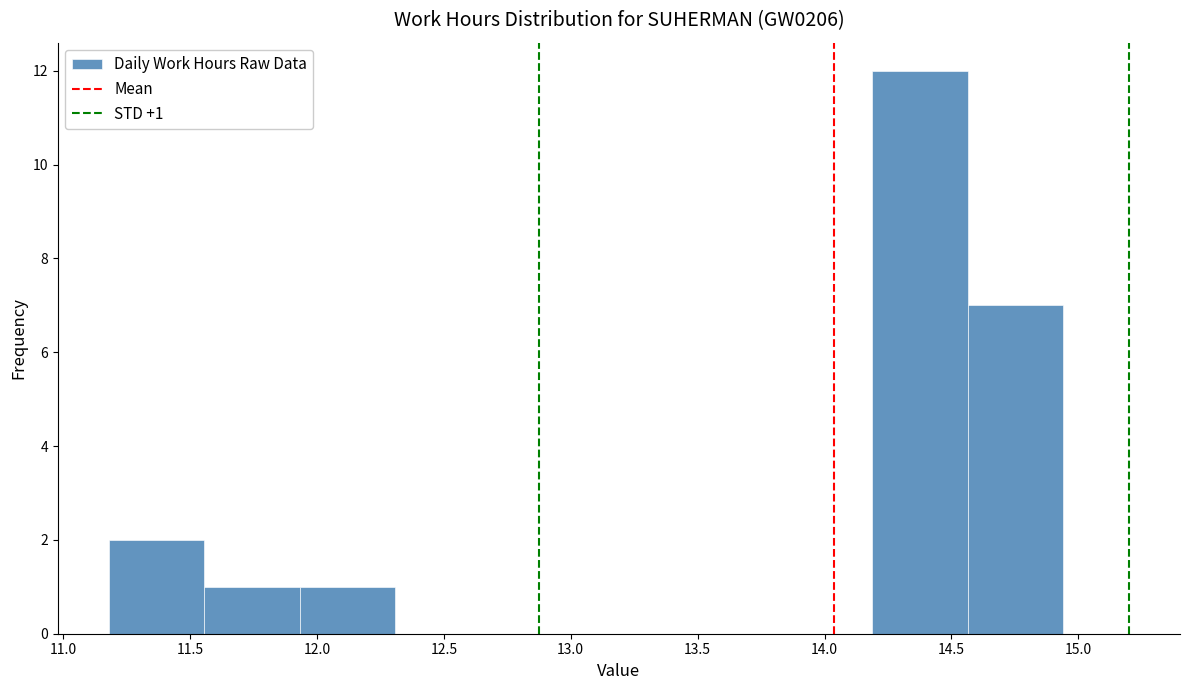

Which range on the x-axis has the tallest bar?

14.20 to 14.55